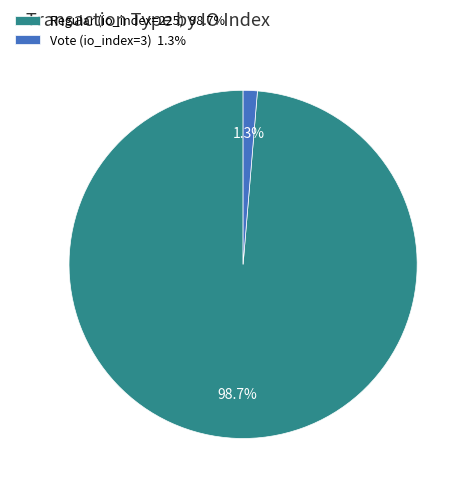

Which slice is the largest?

Regular (io_index=225)